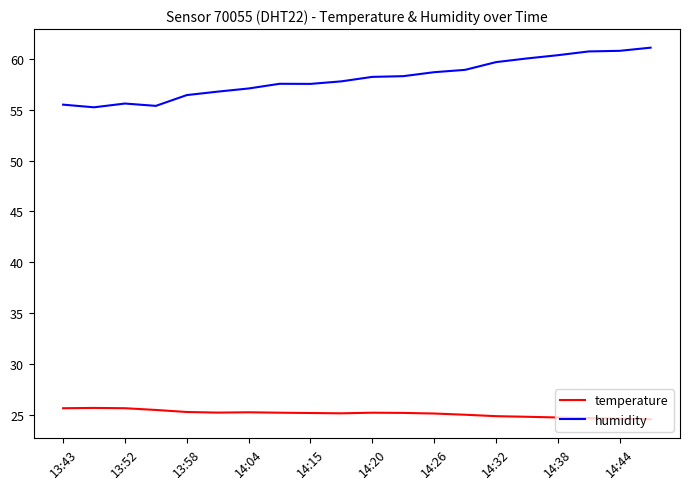

True or false: humidity and temperature intersect in this chart.

False